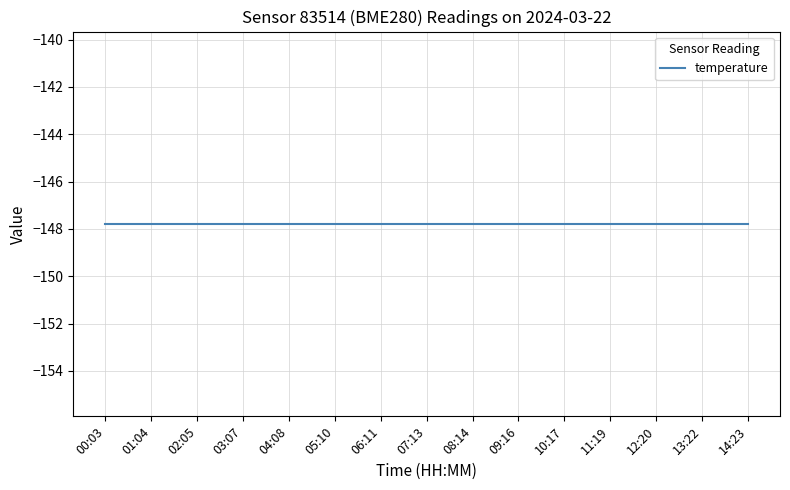

Does the chart have visible grid lines?

Yes